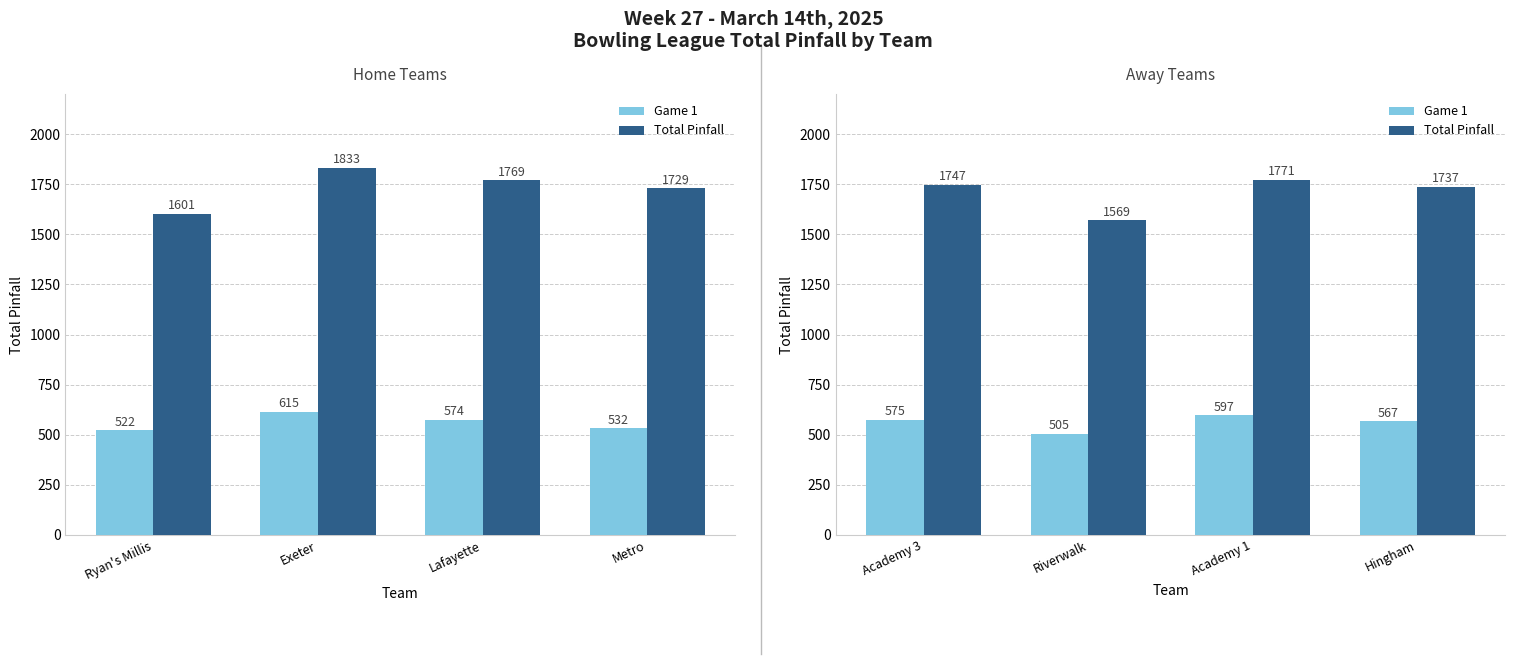

How many values in the Total Pinfall series are below 1747?

2